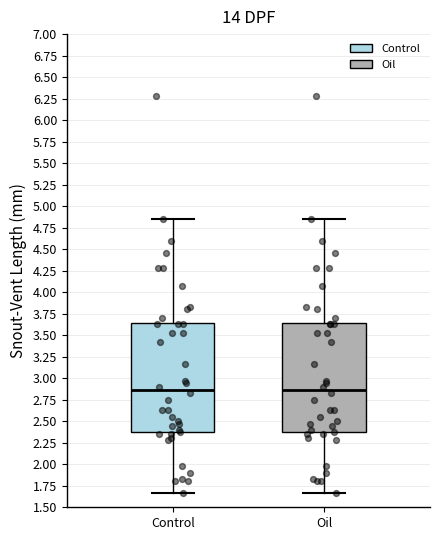

Reading left to right, read every box against the y-axis: the position of its median line, the range the box covers, and the ends of its whiskers. The values are not printed on the chart, so give them approximately, as read against the axis.

Control: median 2.85, box 2.35 to 3.65, whiskers 1.65 to 4.85
Oil: median 2.85, box 2.35 to 3.65, whiskers 1.65 to 4.85